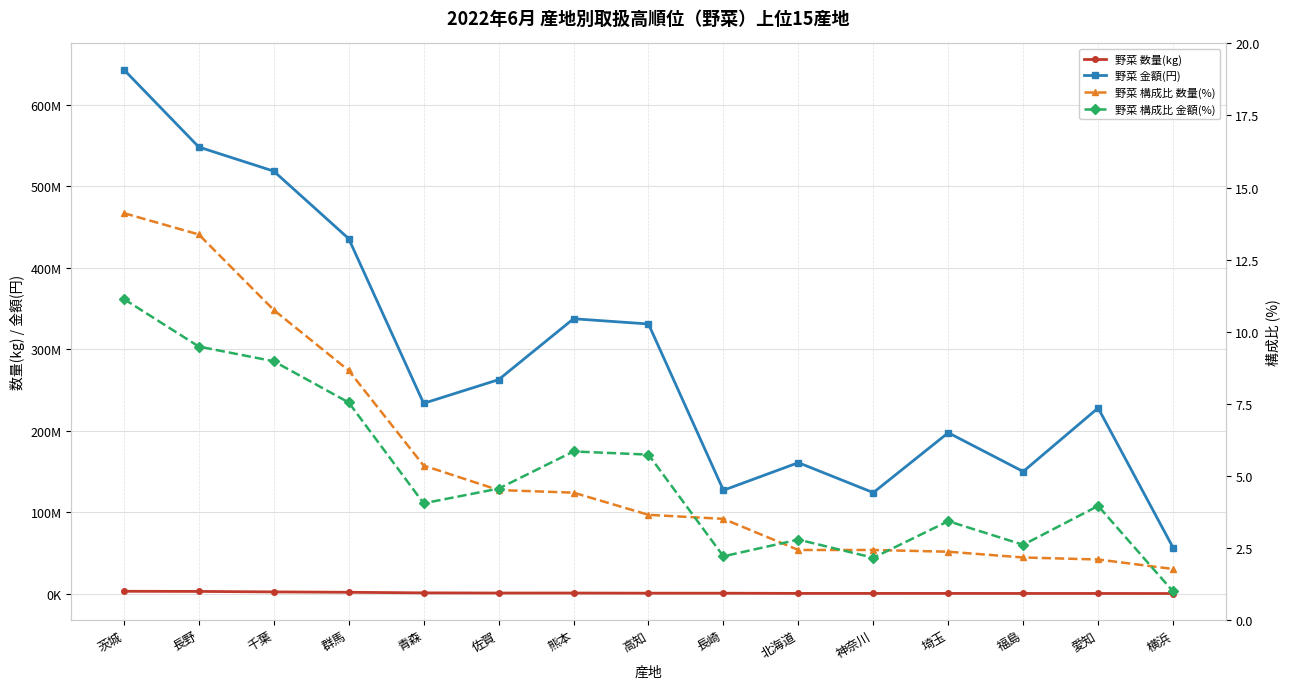

True or false: 野菜 金額(円) and 野菜 構成比 数量(%) intersect in this chart.

False